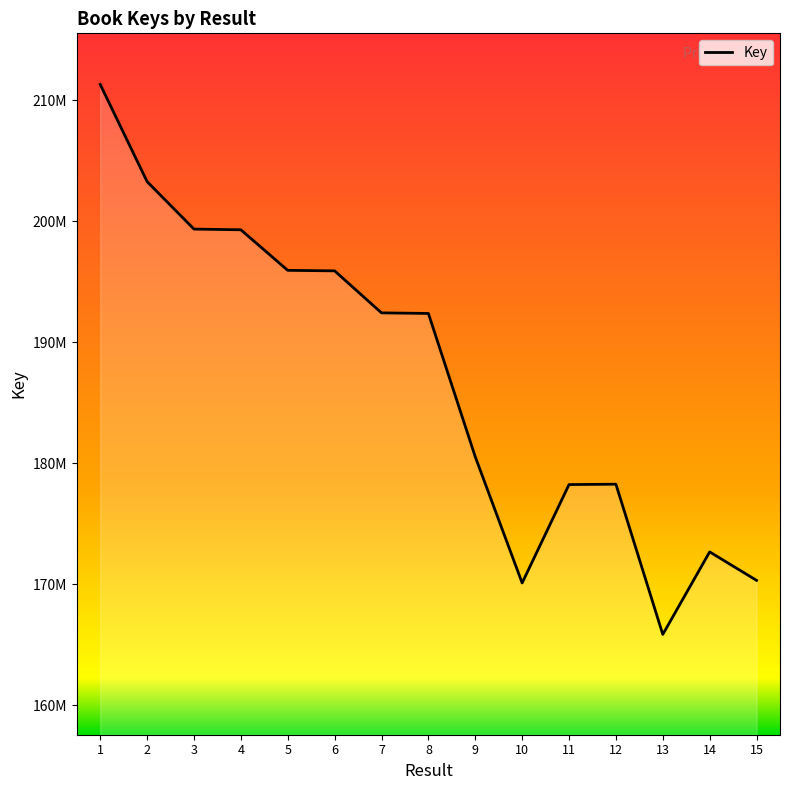

The chart shows a value of 192390366 at 8. True or false?

True